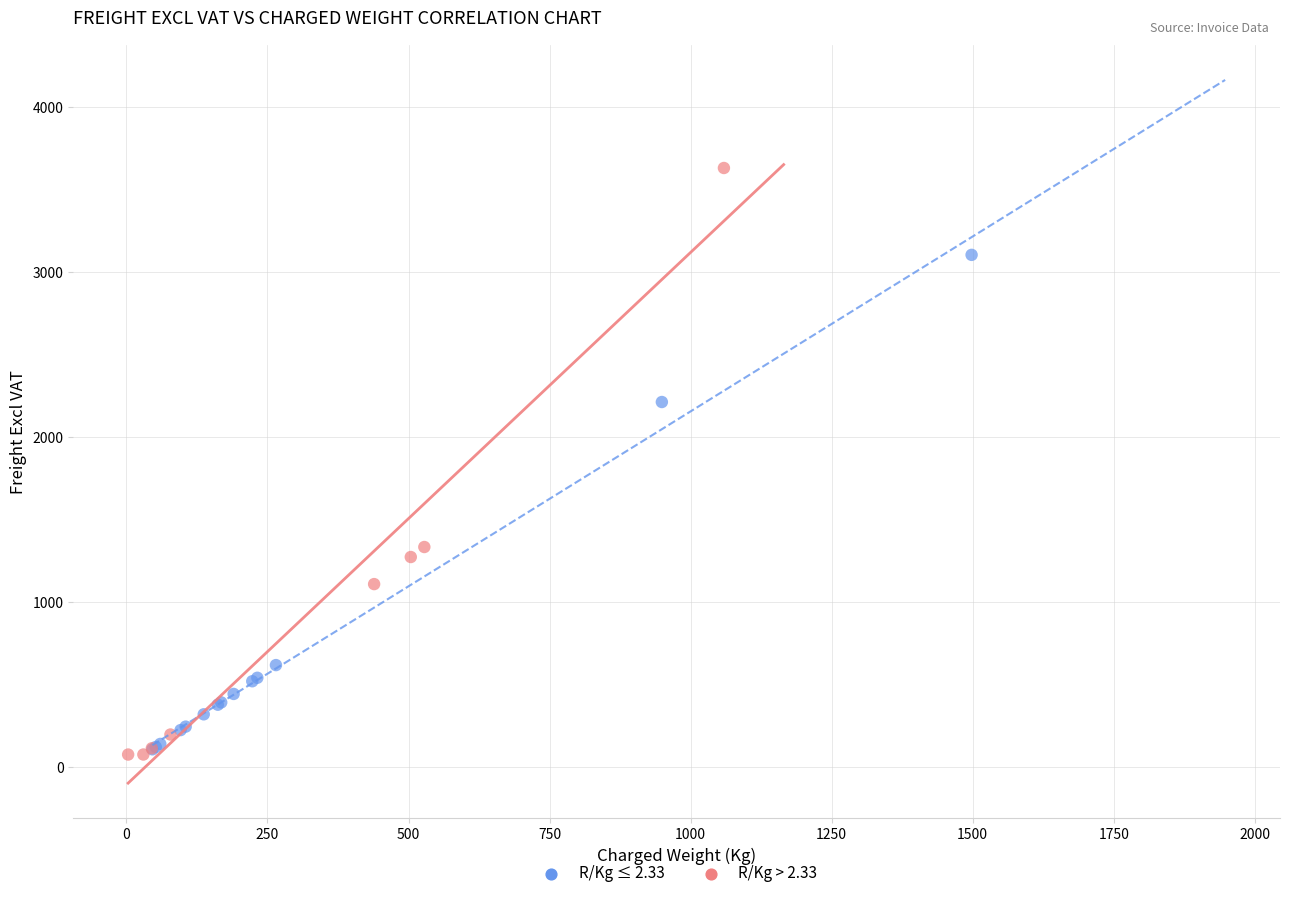

Which series has the widest spread of Y values?

R/Kg > 2.33